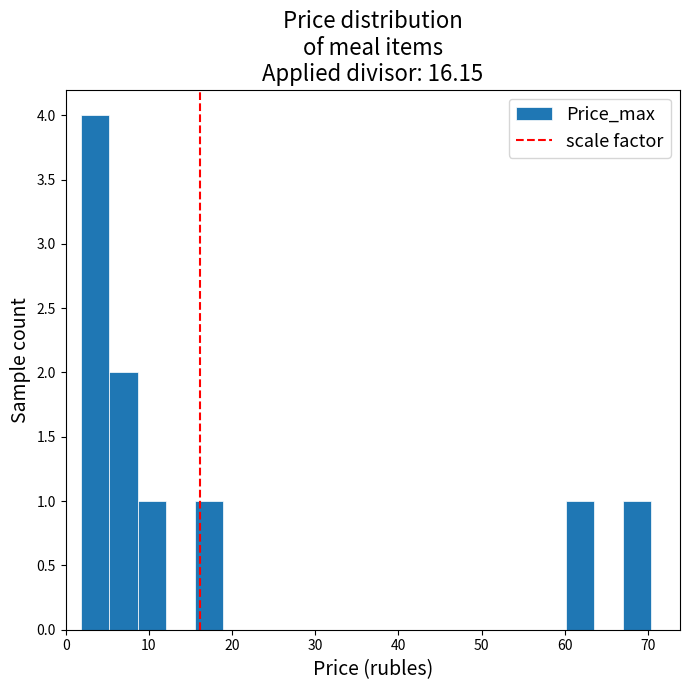

Read against the x-axis, roughly where is the centre of the tallest bar?

4